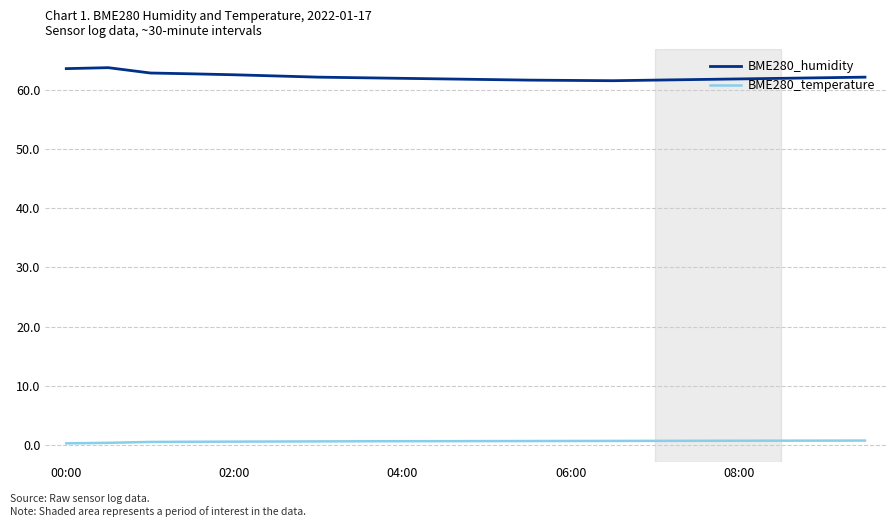

Which series has the largest total across all categories?

BME280_humidity